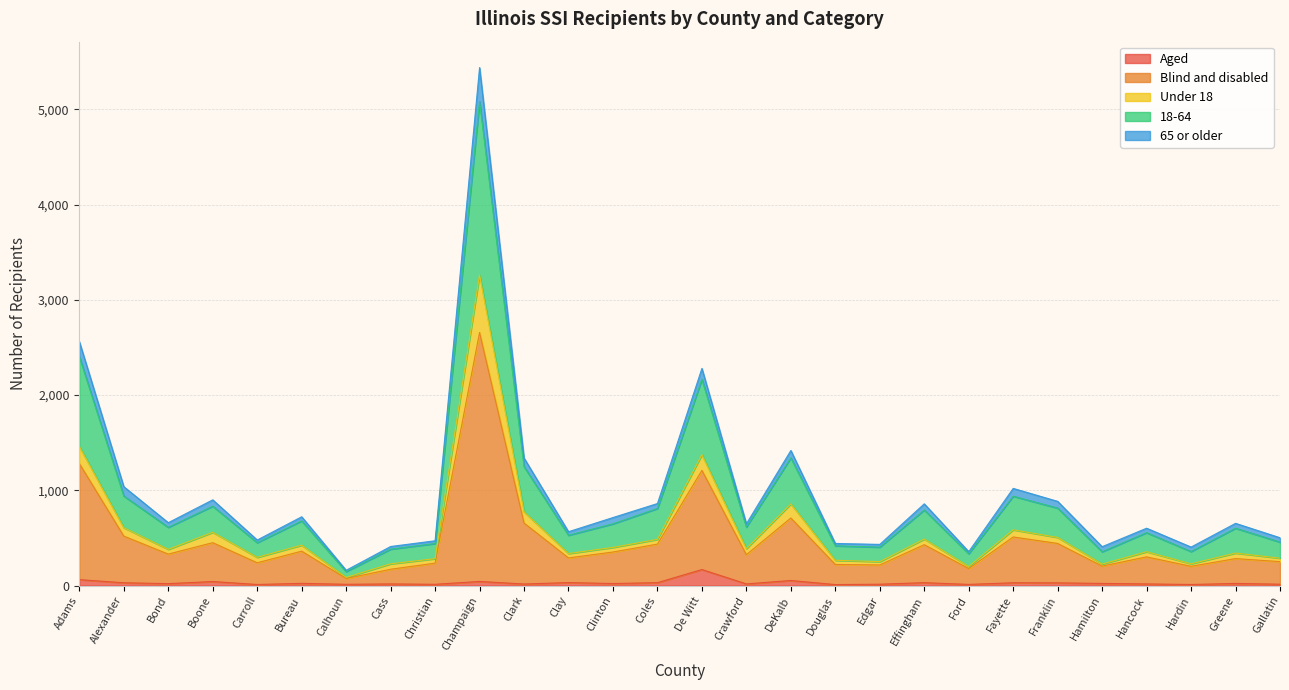

At which category is the sum across all series the highest?

Champaign